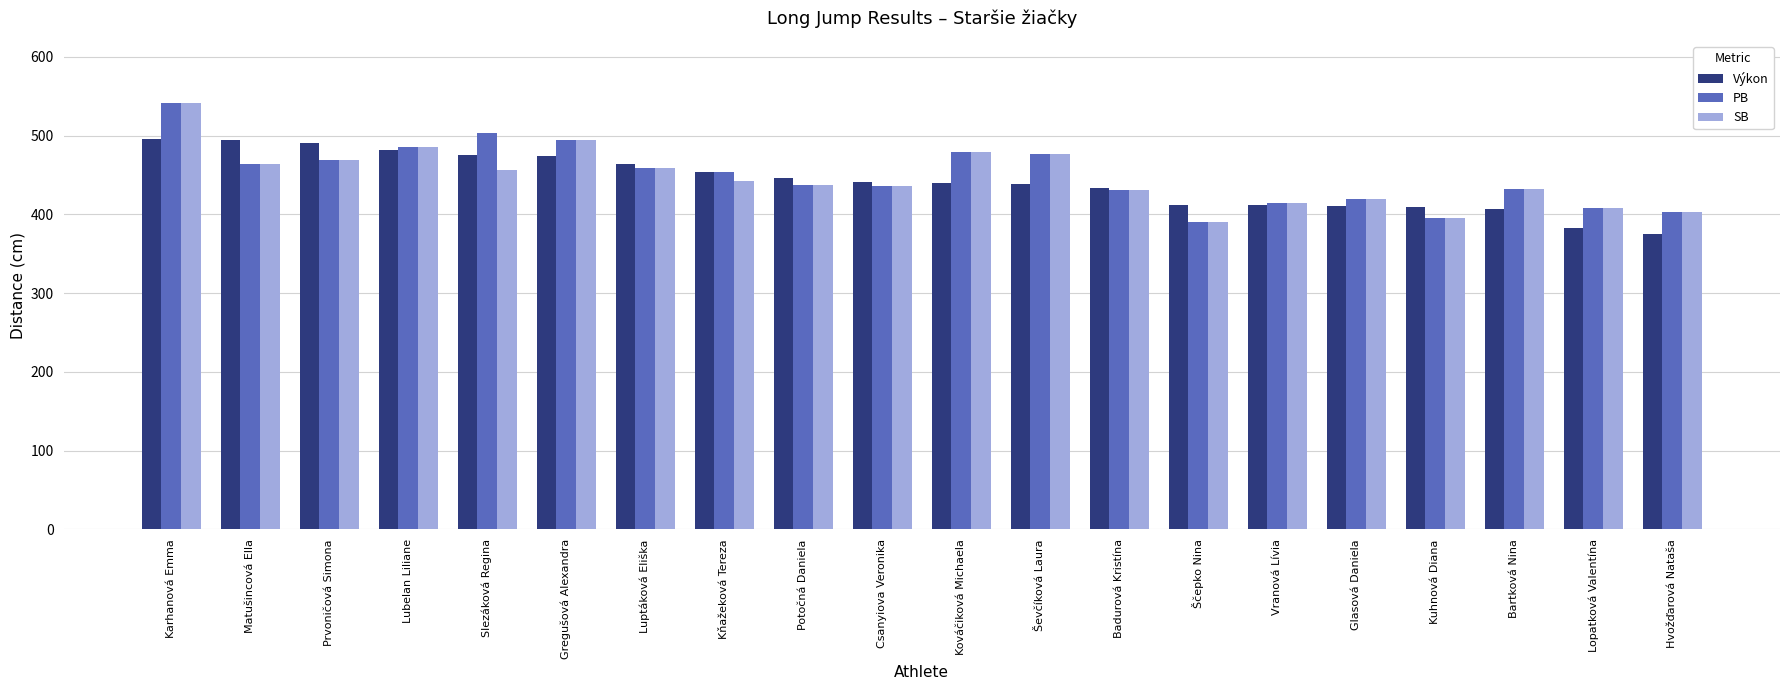

What is the label of the 5th bar from the right?

Glasová Daniela